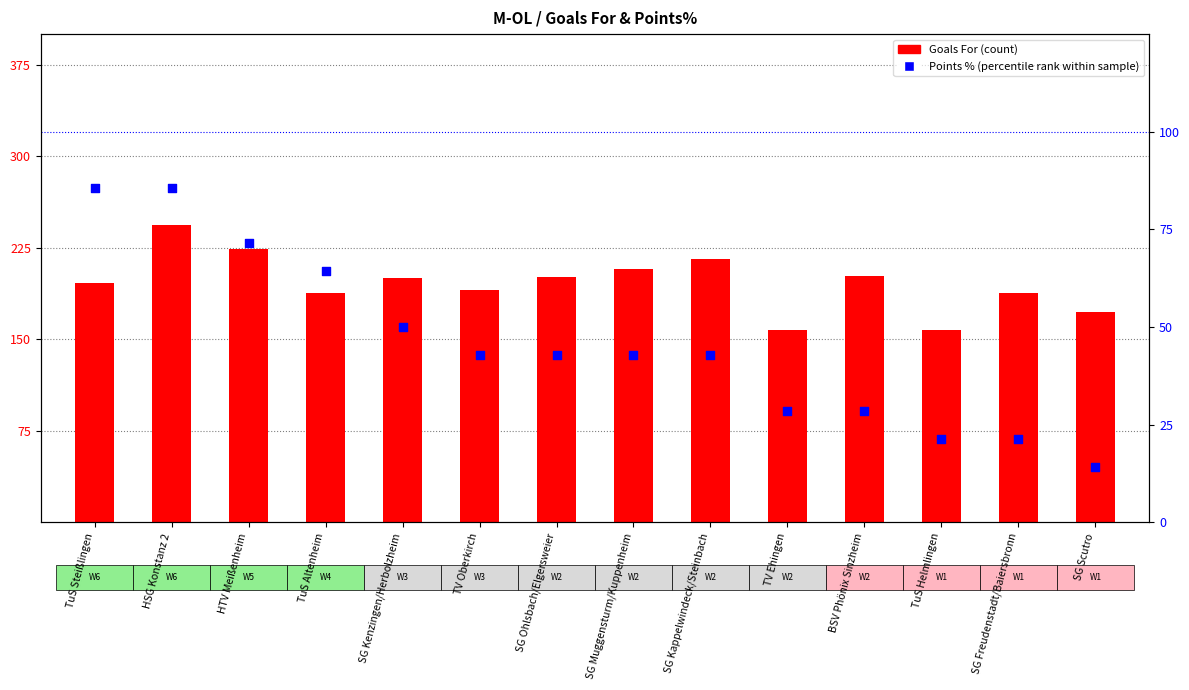

What are all the series names shown in the legend?

Goals For, Points % (percentile rank)